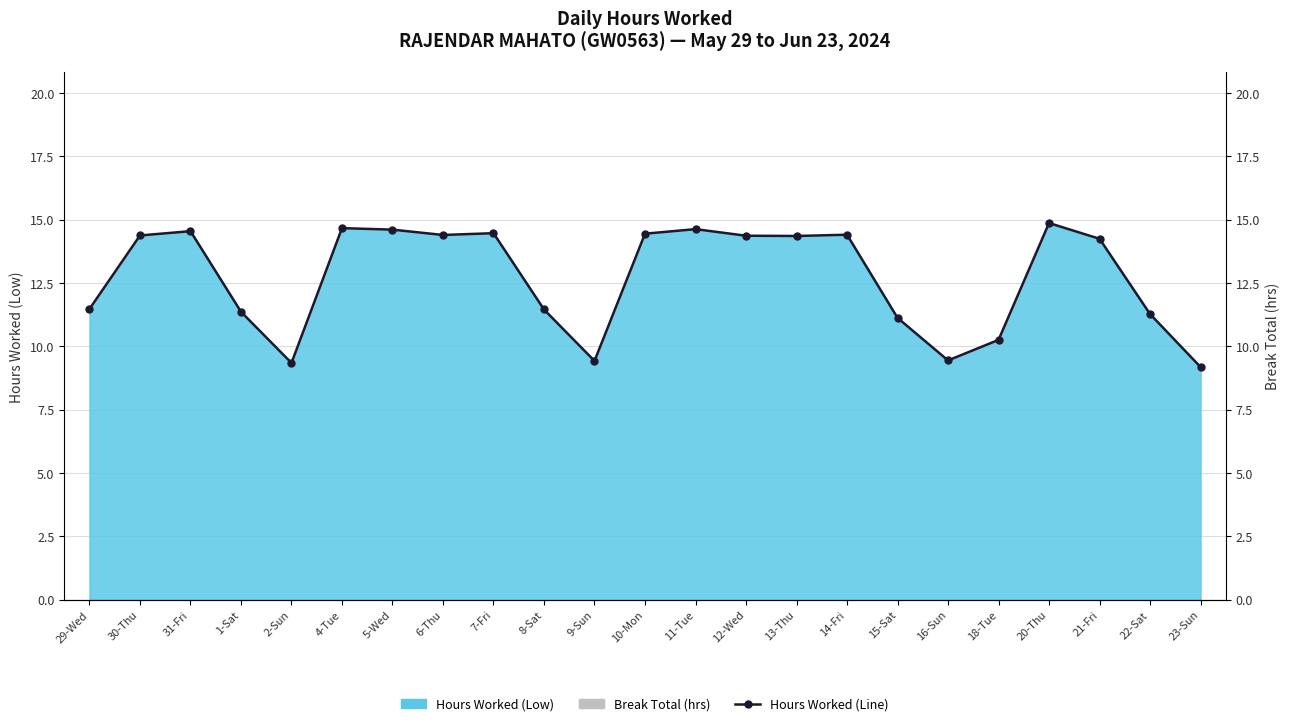

Approximately how many times larger is the value at 30-Thu compared to 21-Fri?

1.0